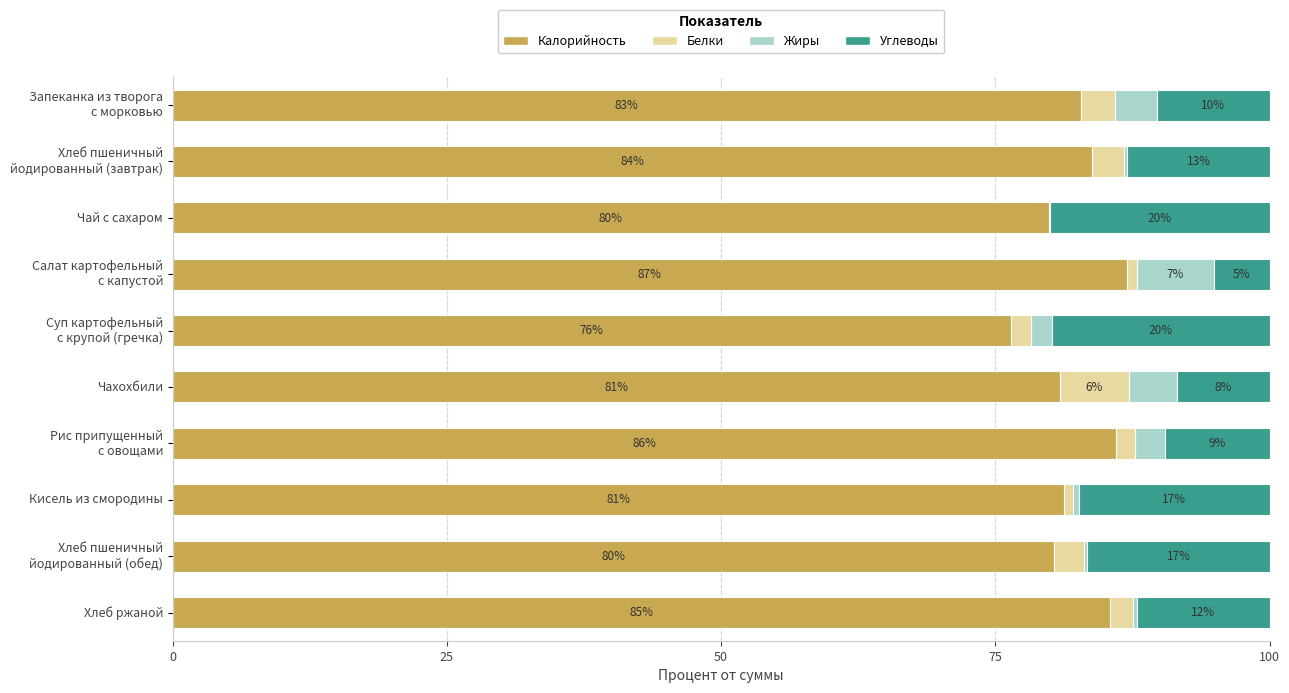

What is the sum of all Калорийность values?

824.0